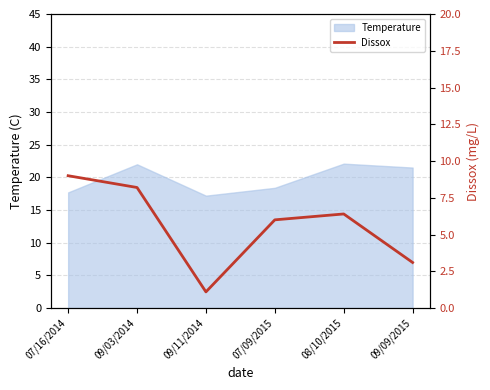

Is it true that the value at 09/09/2015 is 4.9?

False